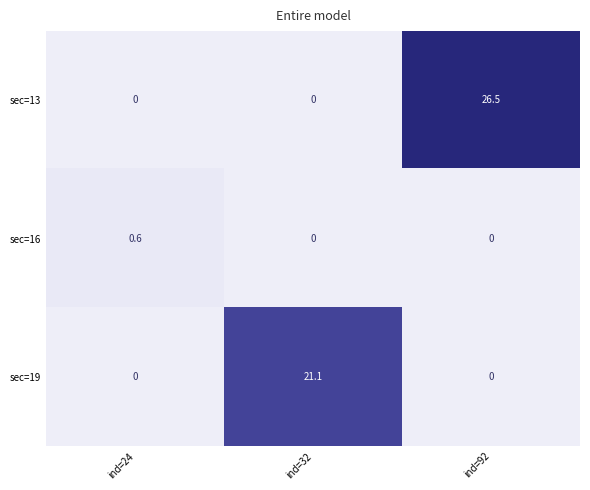

What is the maximum value shown in the chart?

26.5